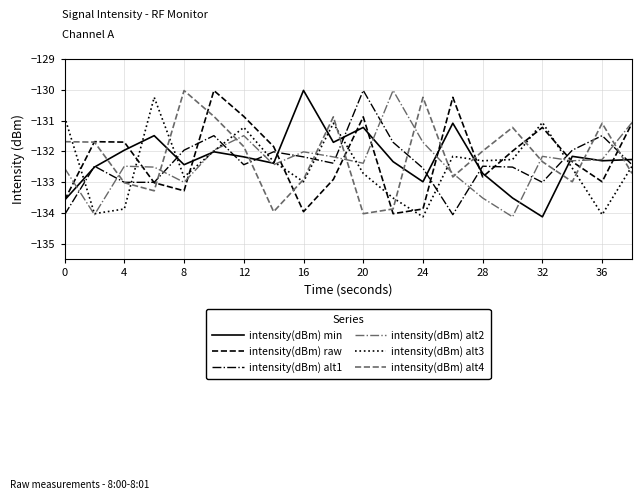

What is the average value of the intensity(dBm) alt4 series?

-132.2